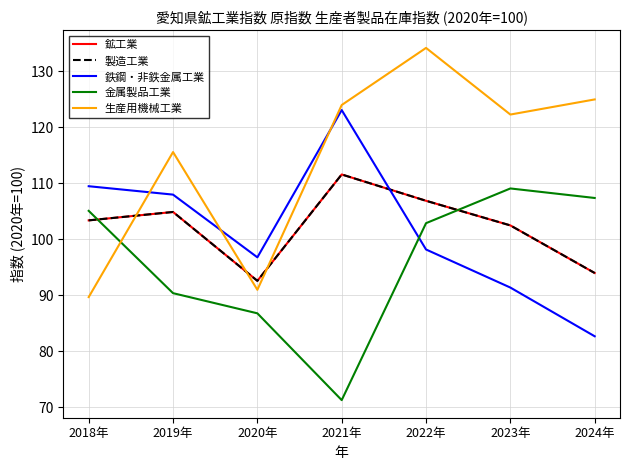

What is the label of the 7th point from the right?

2018年